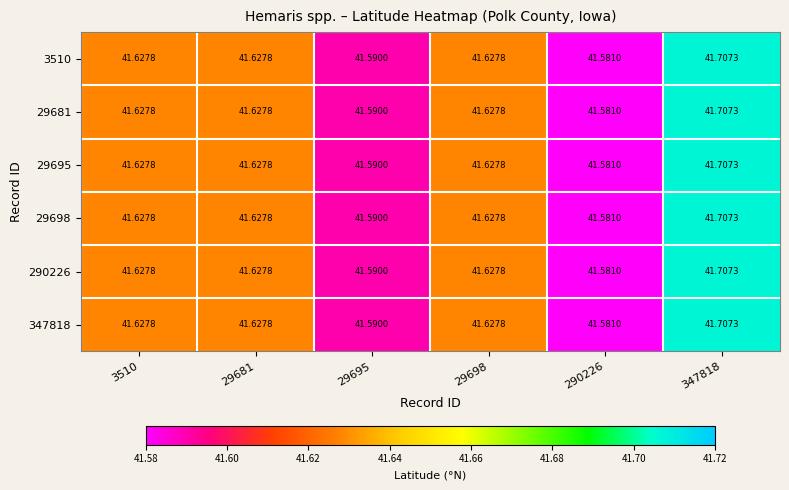

Is the value of 347818 at 290226 greater than the value of 29698 at 347818?

No